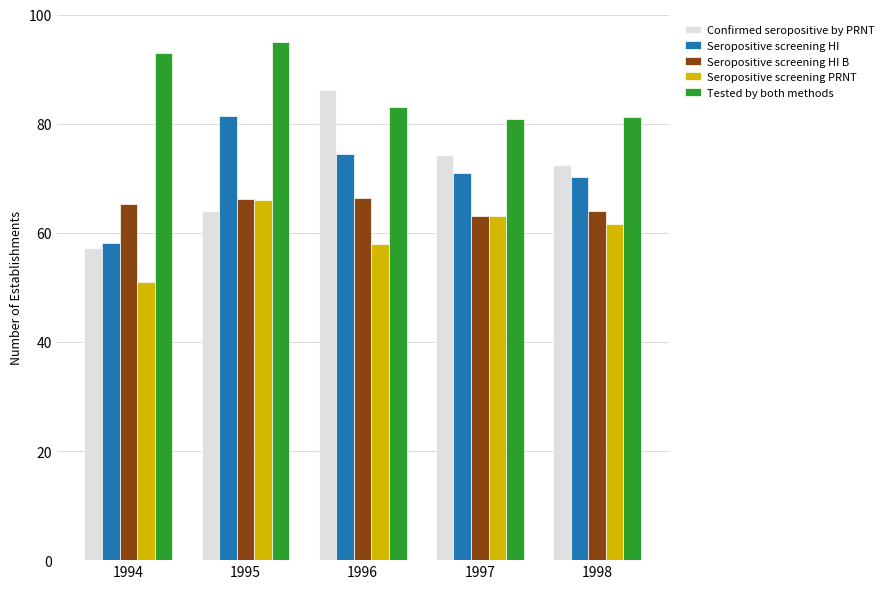

What is the average value of the Confirmed seropositive by PRNT series?

70.8